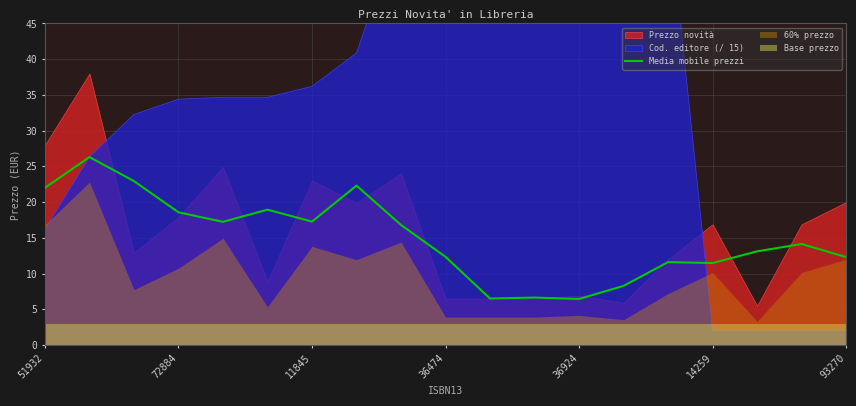

The value of Media mobile prezzi at 72884 is 18.6. True or false?

True